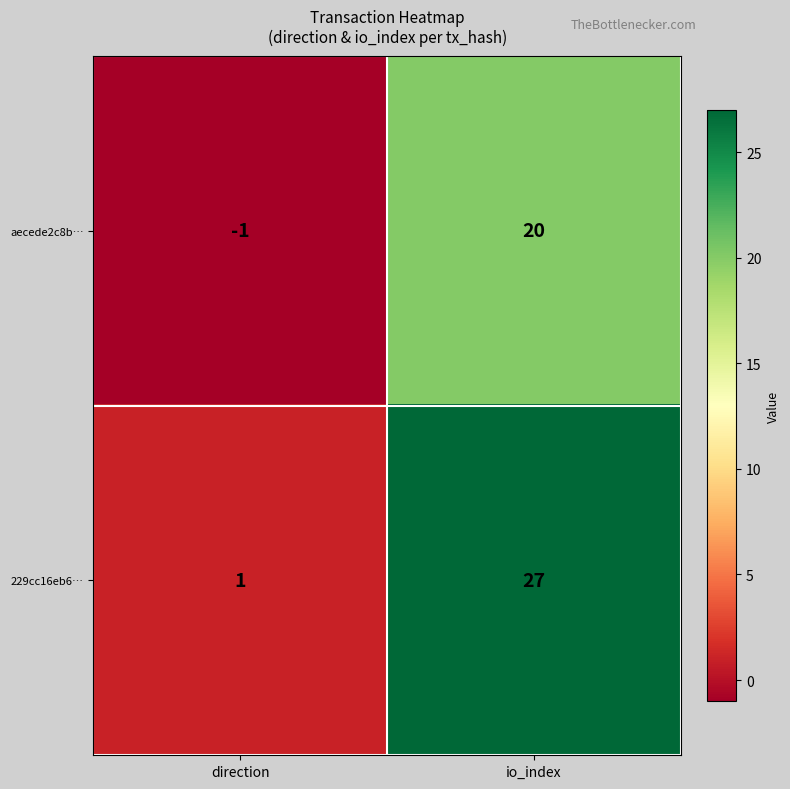

Reading right to left, list all the values displayed in this chart.

aecede2c8b…: io_index=20	direction=-1
229cc16eb6…: io_index=27	direction=1